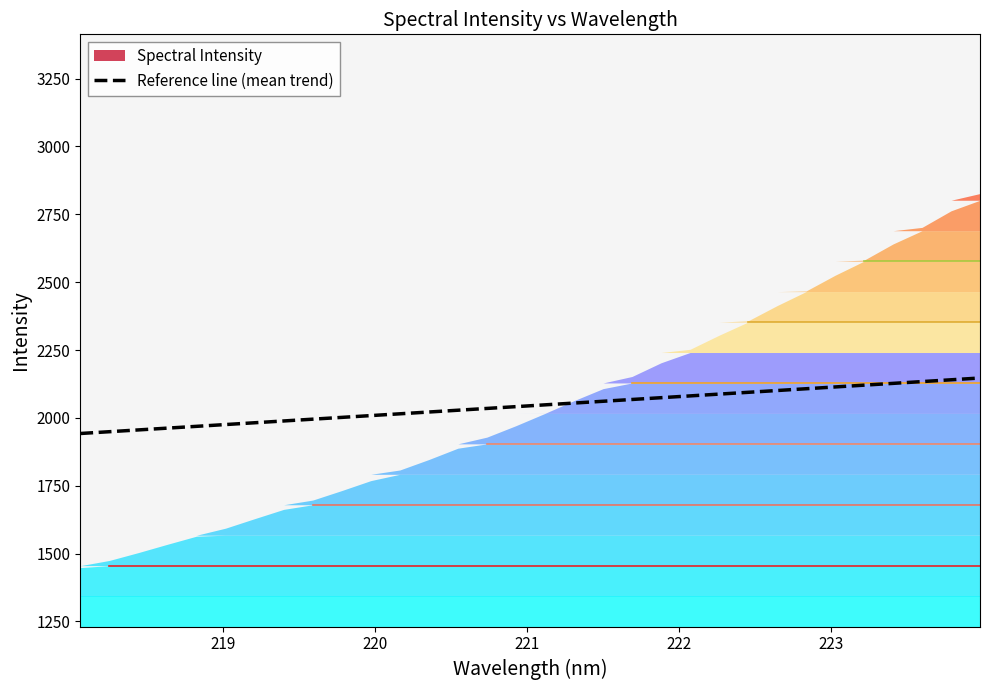

What is the highest value of the Reference line (mean trend) series?

2146.9